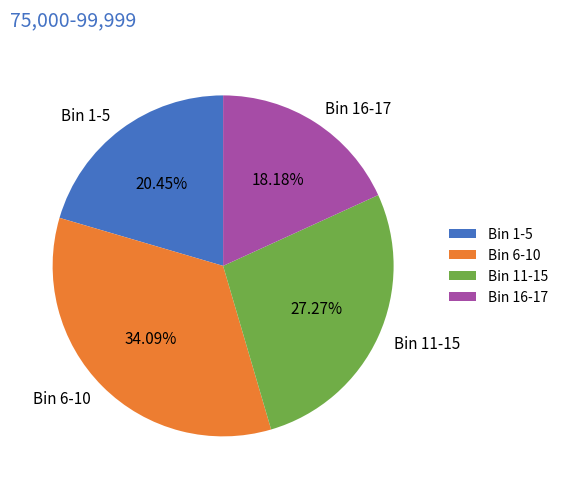

Is there a majority slice in this chart?

No